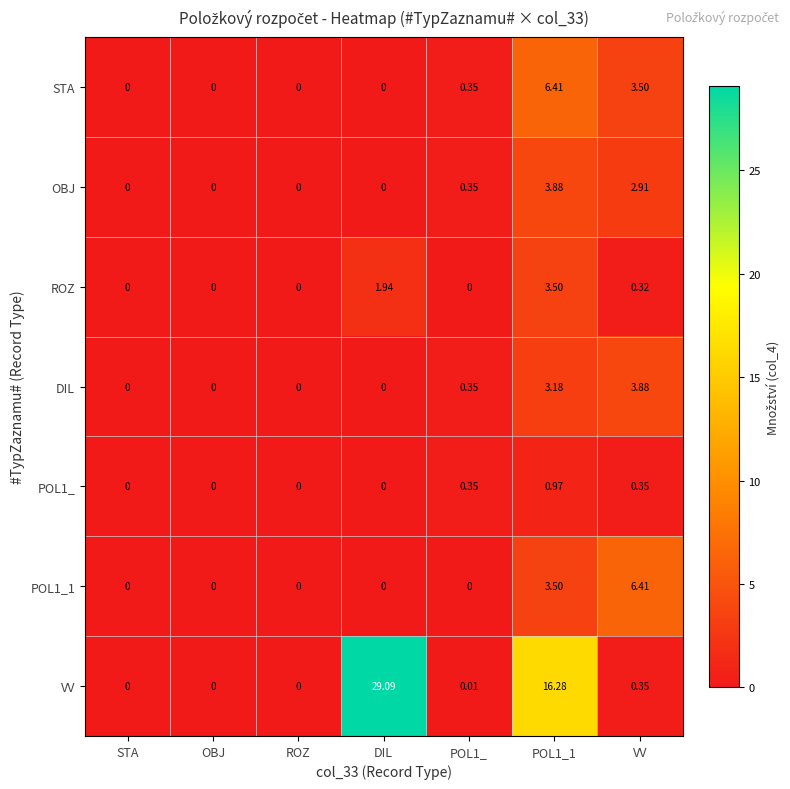

Which series has the largest range (max minus min)?

VV